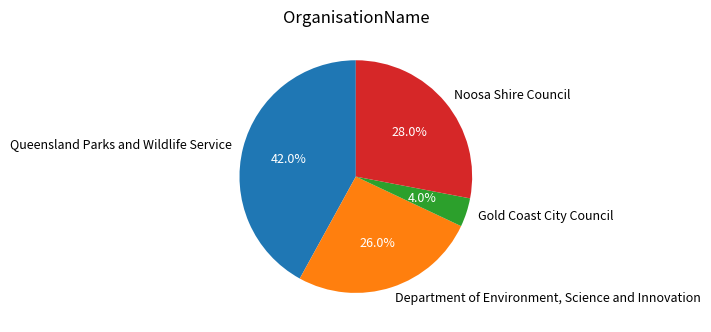

Does Gold Coast City Council account for over 50% of the chart?

No